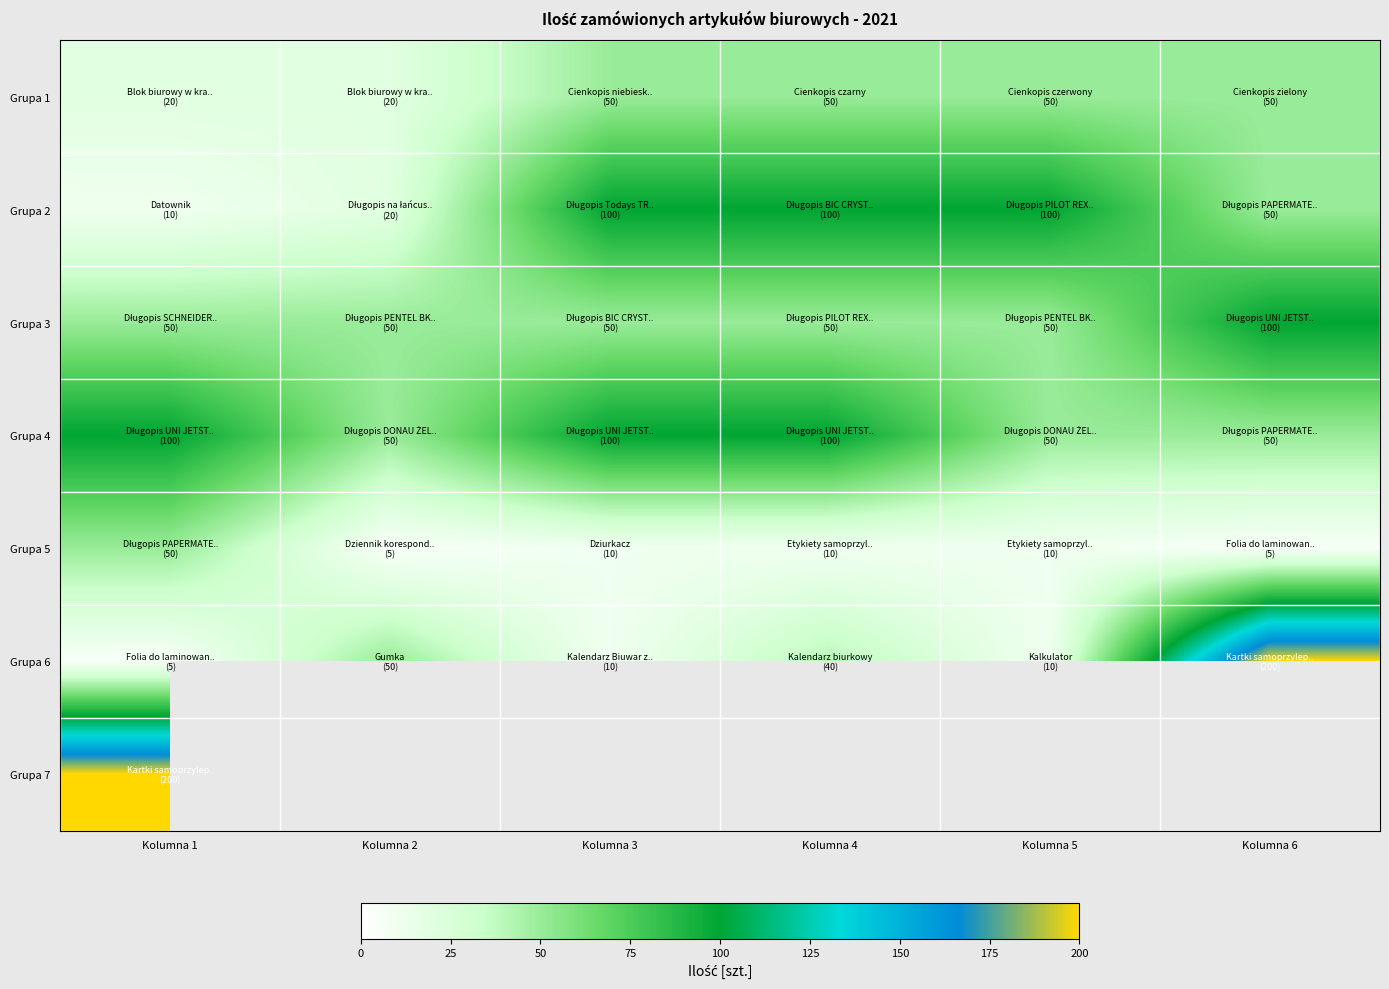

Which series changed the most between Kolumna 1 and Kolumna 5?

Grupa 2